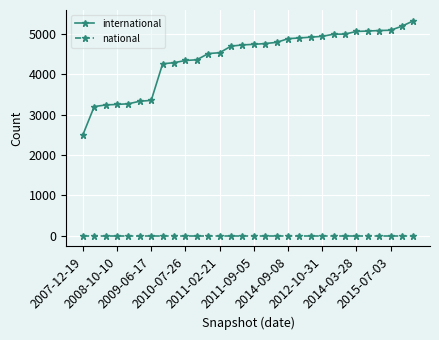

True or false: national and international cross at least once.

False